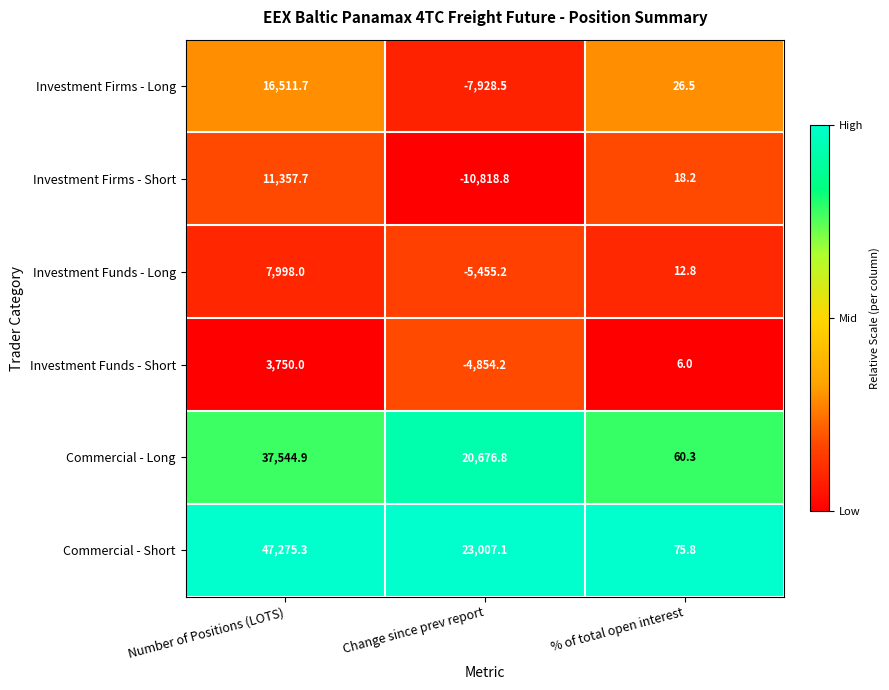

What is the sum of all Investment Funds - Short values?

-1098.2